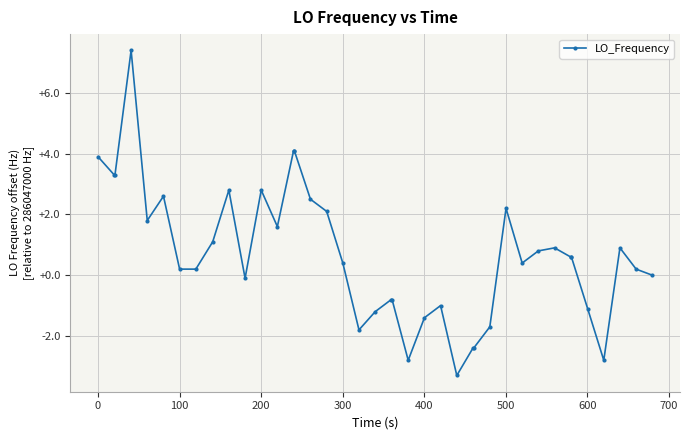

How many distinct data groups are displayed?

1